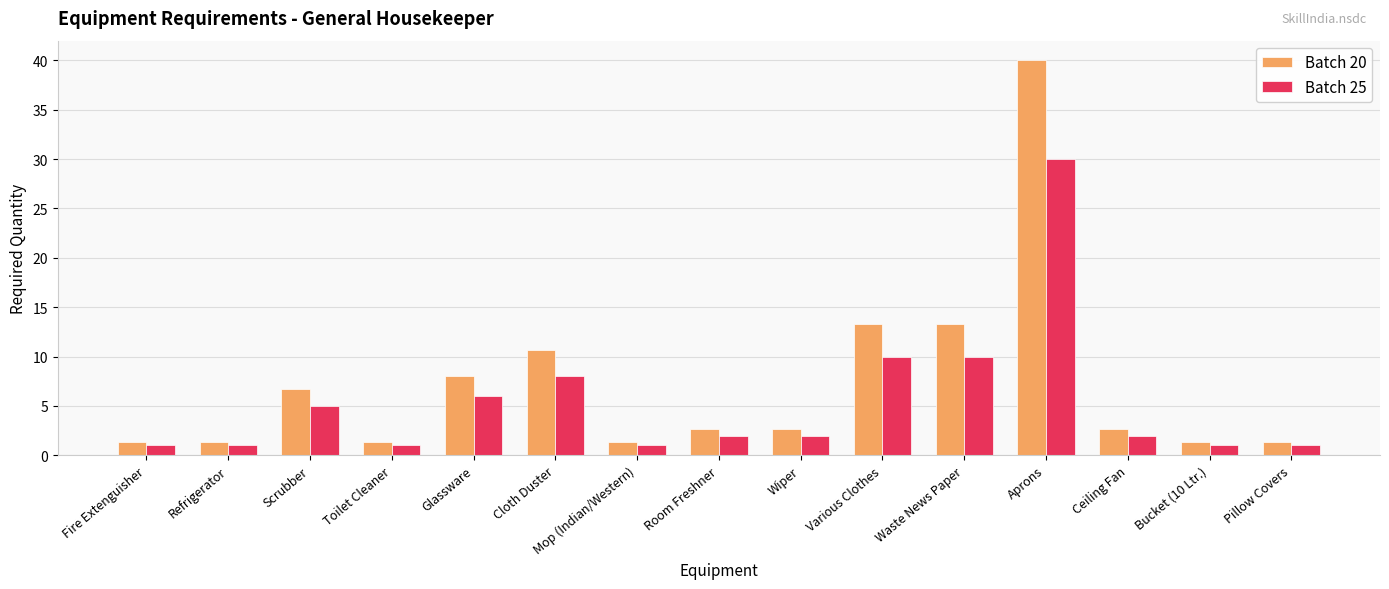

The value of Batch 20 at Ceiling Fan is 2.7. True or false?

True